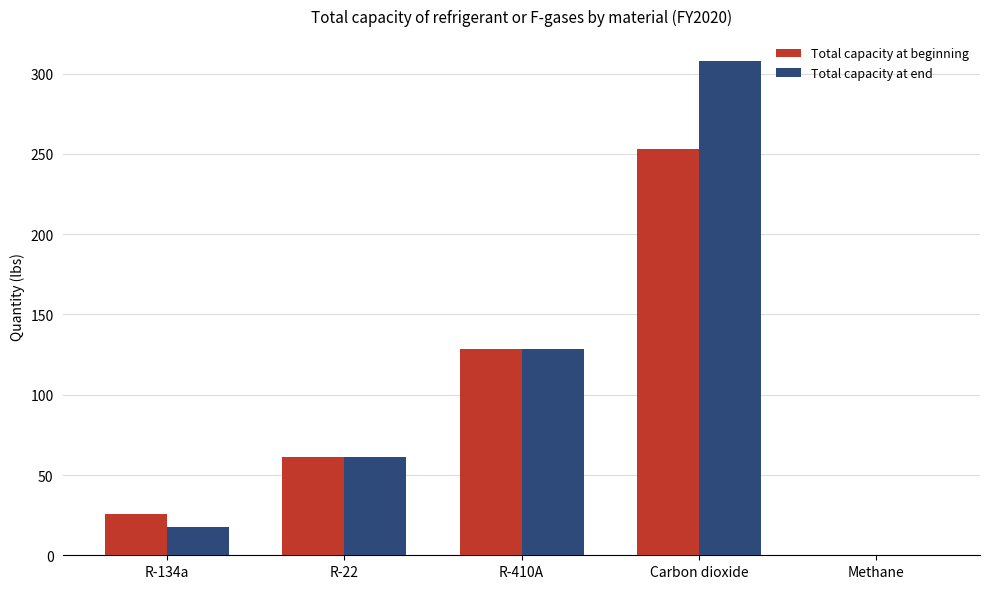

At which category does the chart reach its peak across all series?

Carbon dioxide